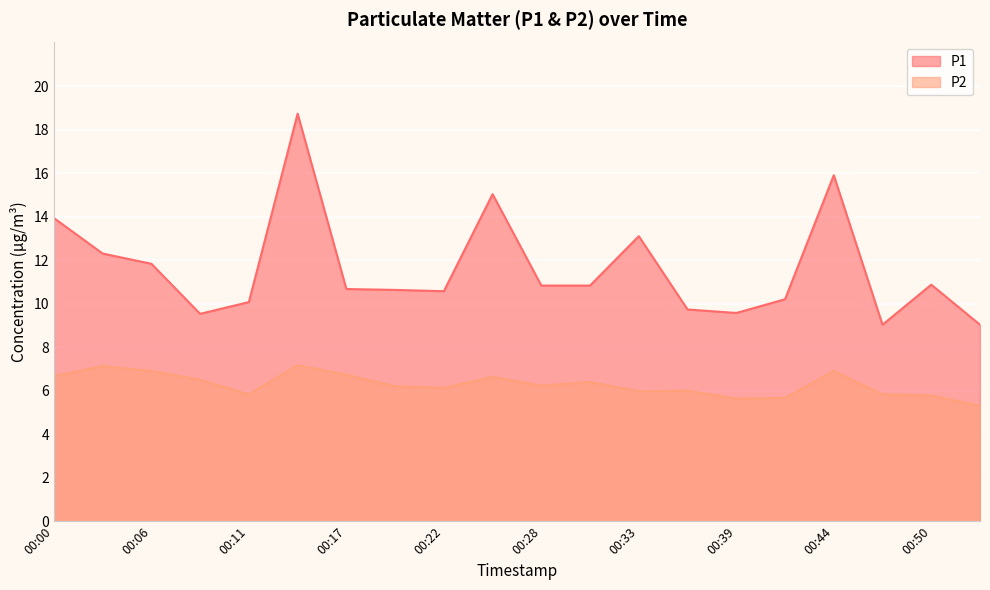

True or false: P1 has a value of 6.4 at 00:14.

False